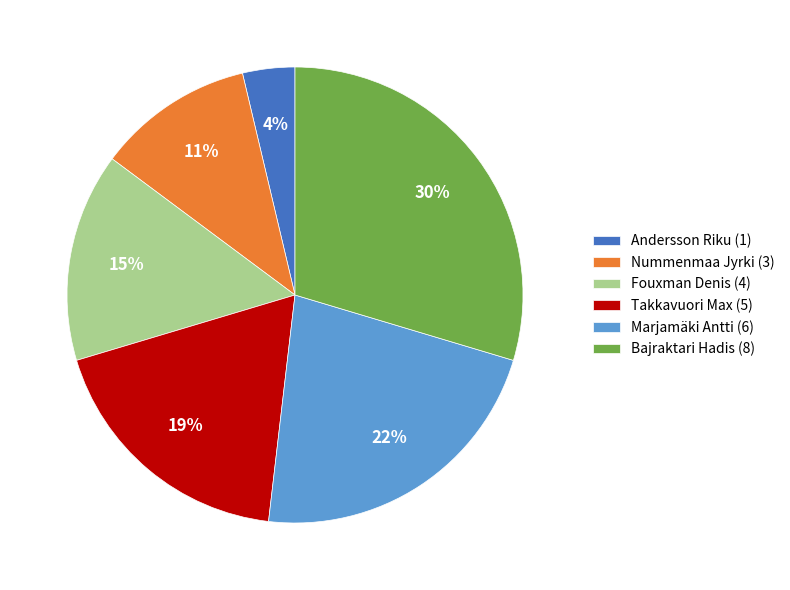

Is it true that Nummenmaa Jyrki (3) is 11% of the pie?

True